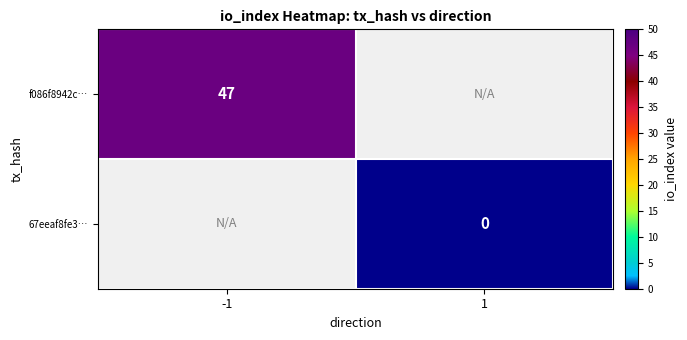

The f086f8942c… series shows 47 at -1. True or false?

True